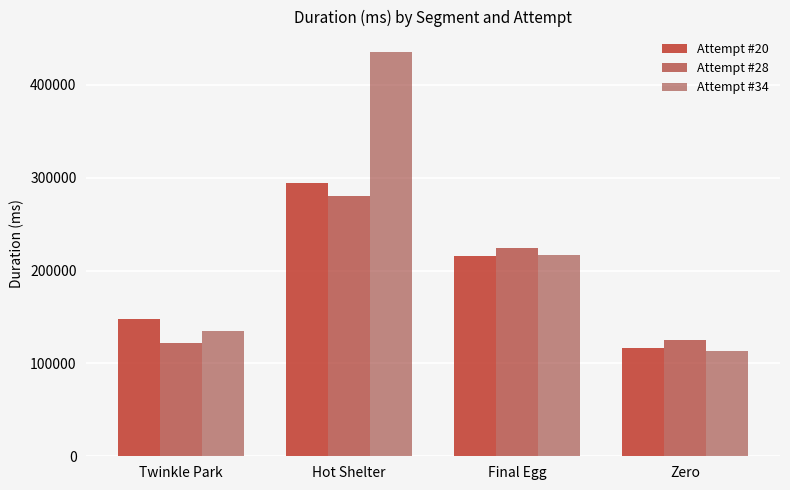

What is the difference between the second highest and second lowest values in the Attempt #28 series?

99286